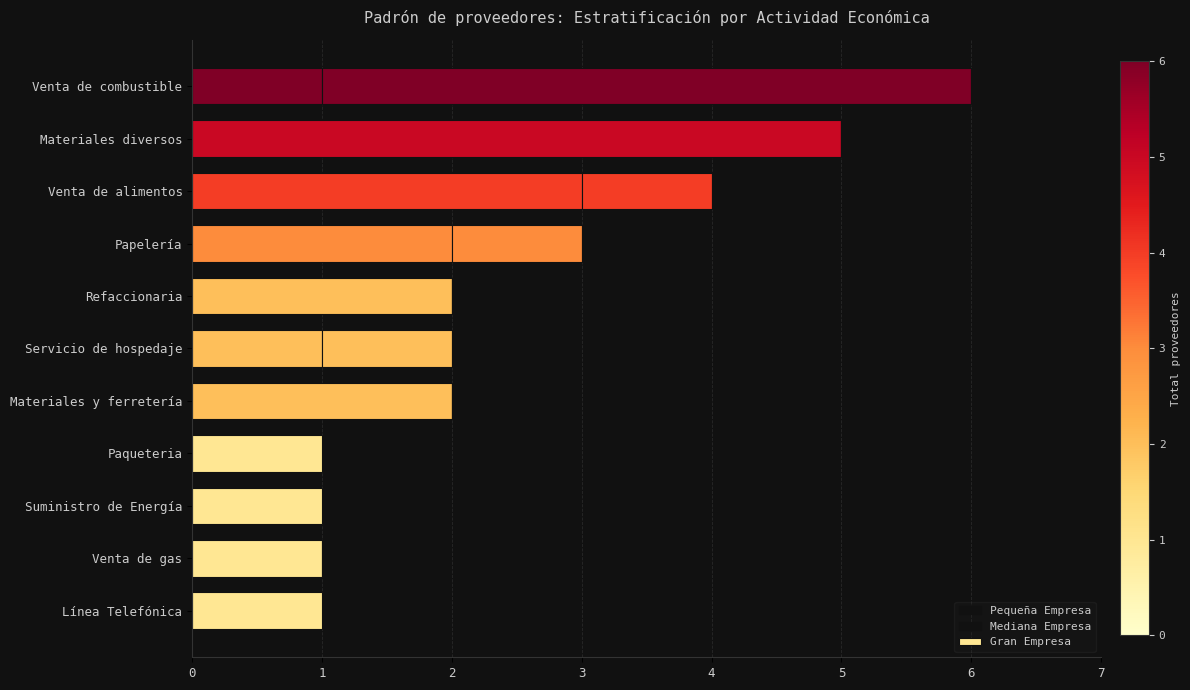

How many series are shown in this chart?

3